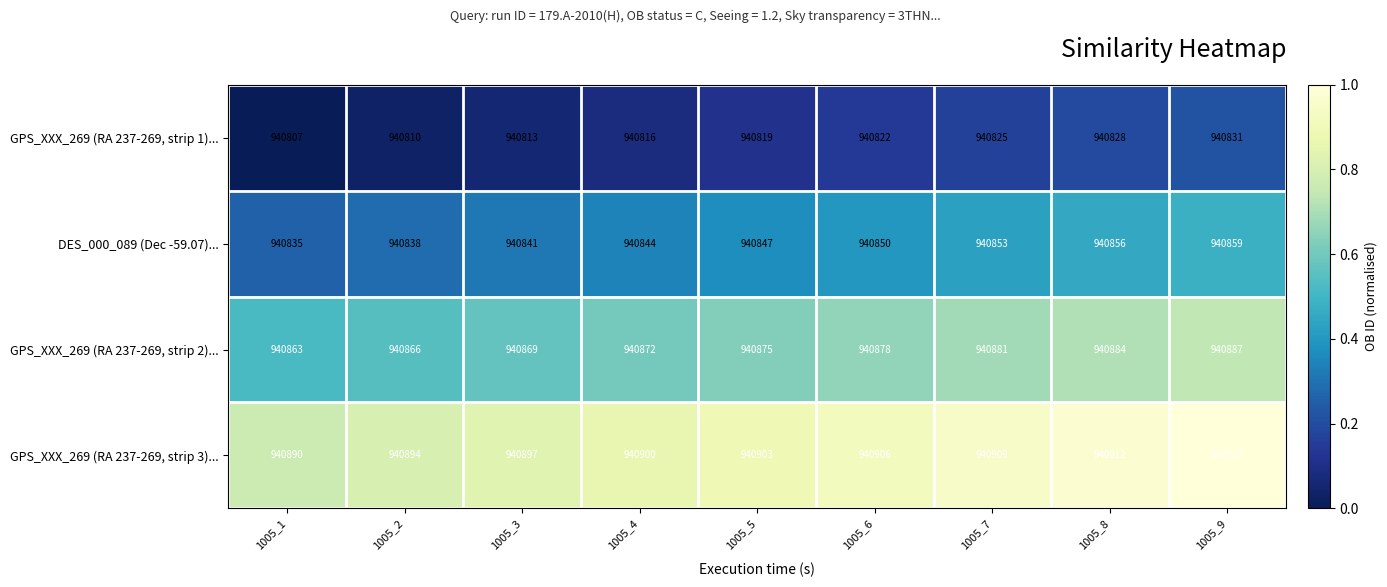

Which series has the widest spread of values?

GPS_XXX_269 (RA 237-269, strip 3)...